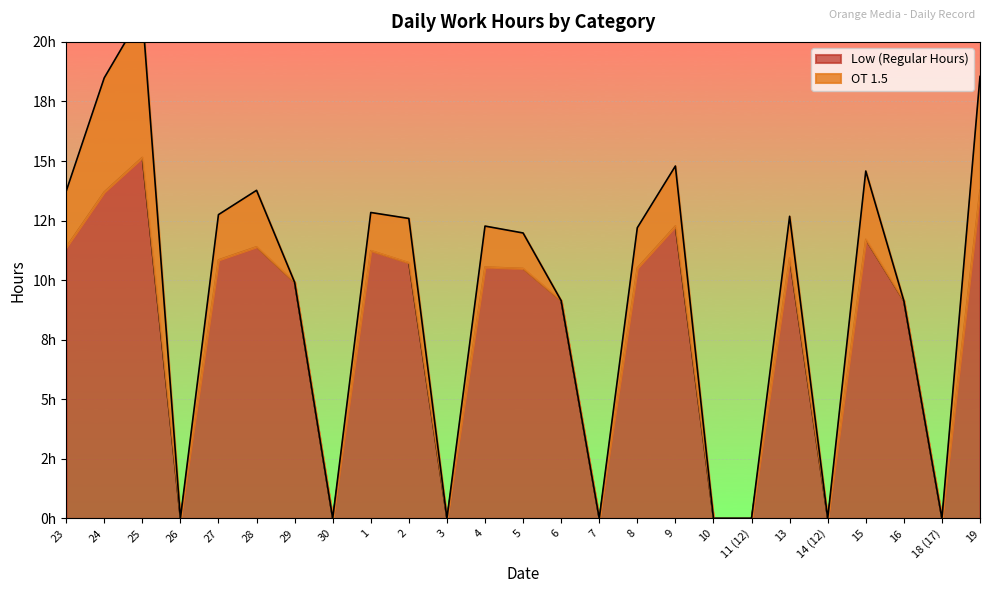

What is the difference between the values at 1 and 10?

11.2